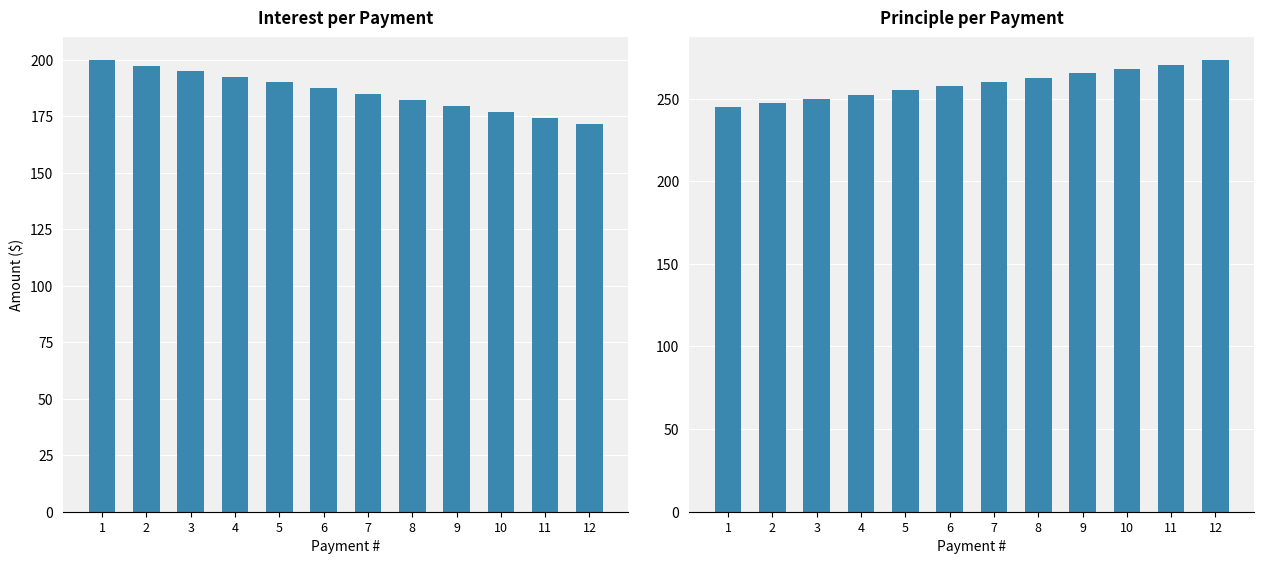

What is the spread (max minus min) of values at 7?

75.1